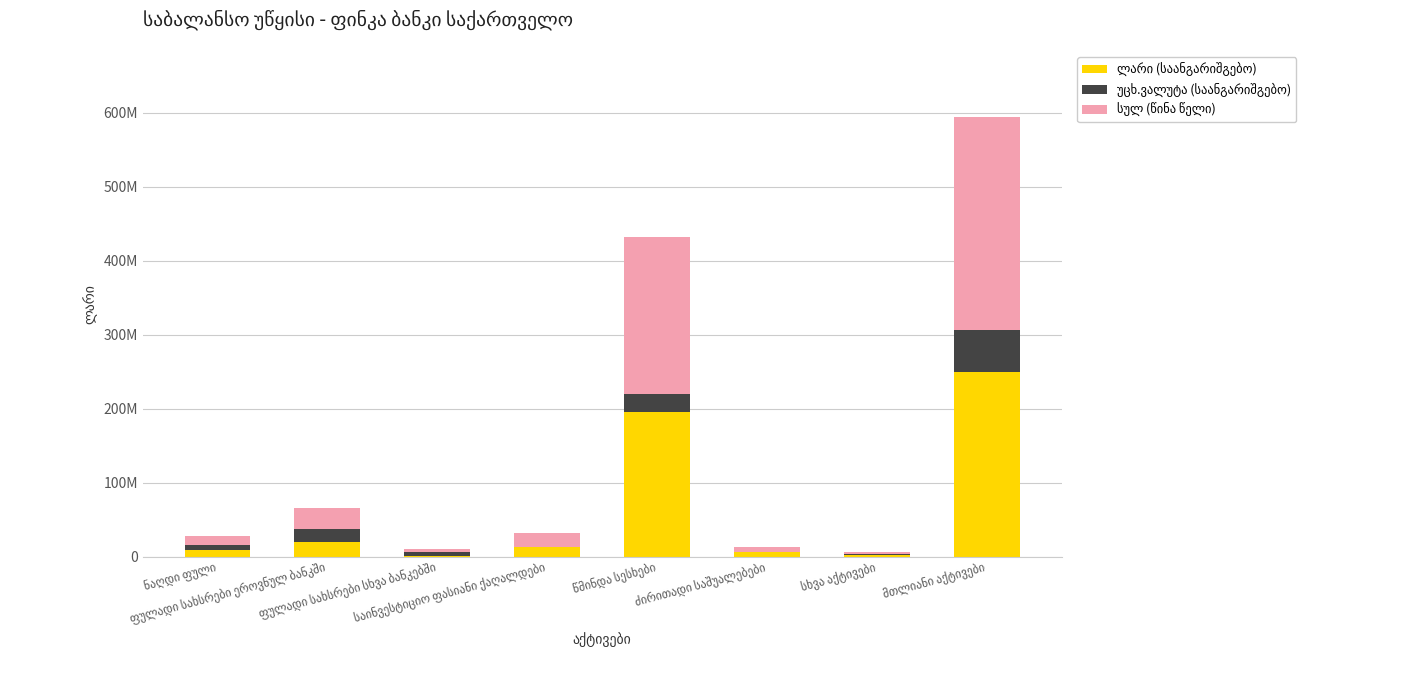

Is it true that სულ (წინა წელი) equals 9840270.9 at ძირითადი საშუალებები?

False